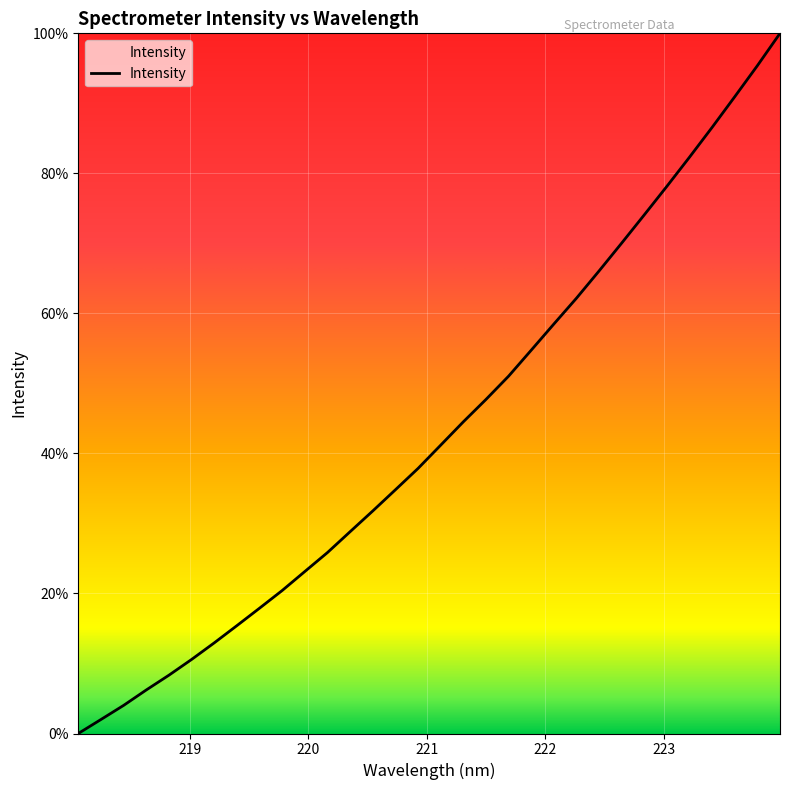

What is the difference between the maximum and minimum values?

100.0